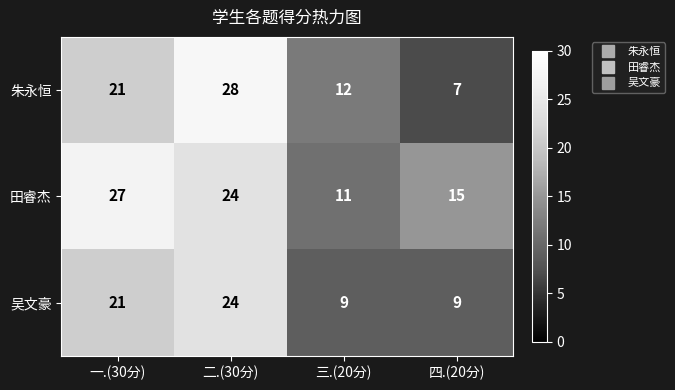

What is the average value of the 朱永恒 series?

17